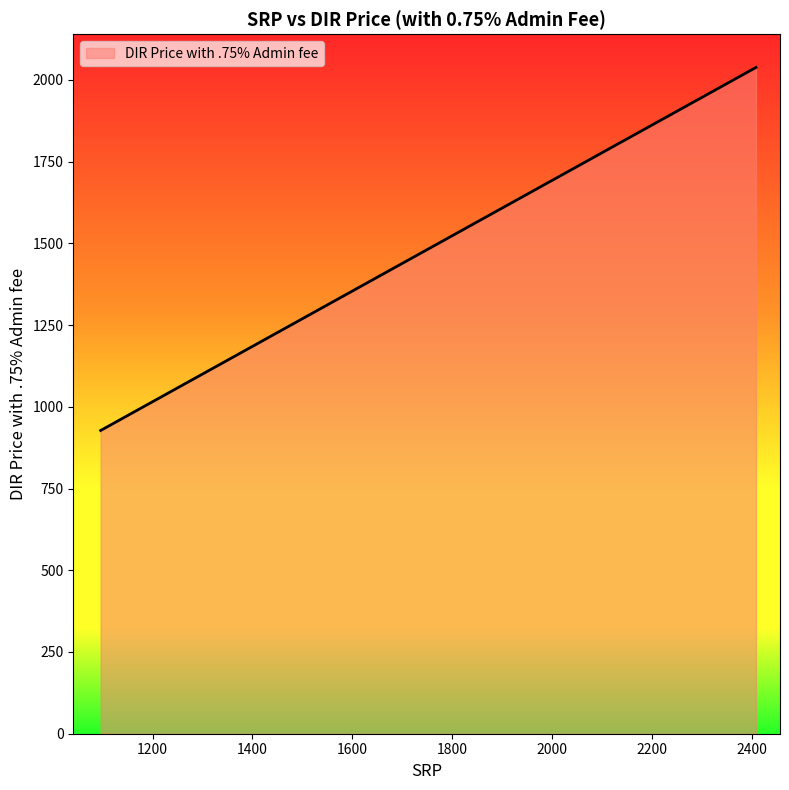

Reading right to left, extract all data points from this chart.

2305=1950.7	2305=1950.7	2305=1950.7	2305=1950.7	1690=1430.2	1690=1430.2	1690=1430.2	1690=1430.2	1680=1421.8	1471=1244.9	1293=1094.3	2408=2037.9	1998=1690.9	1998=1690.9	1588=1343.9	1588=1343.9	1576=1333.8	1366=1156.0	1366=1156.0	1096=927.5